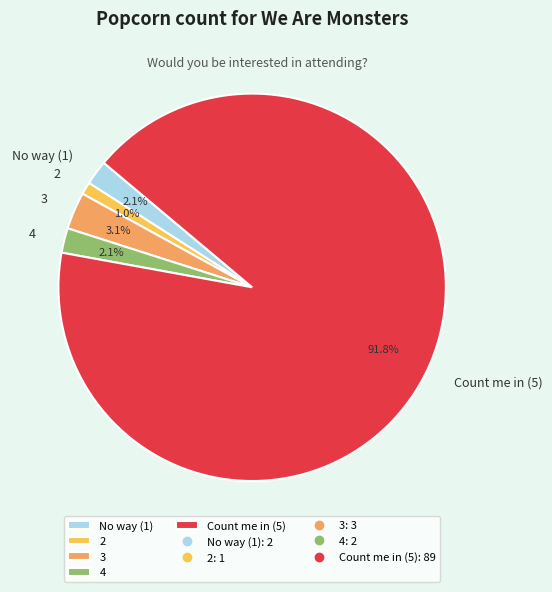

To the nearest percent, what is the average slice percentage?

20%